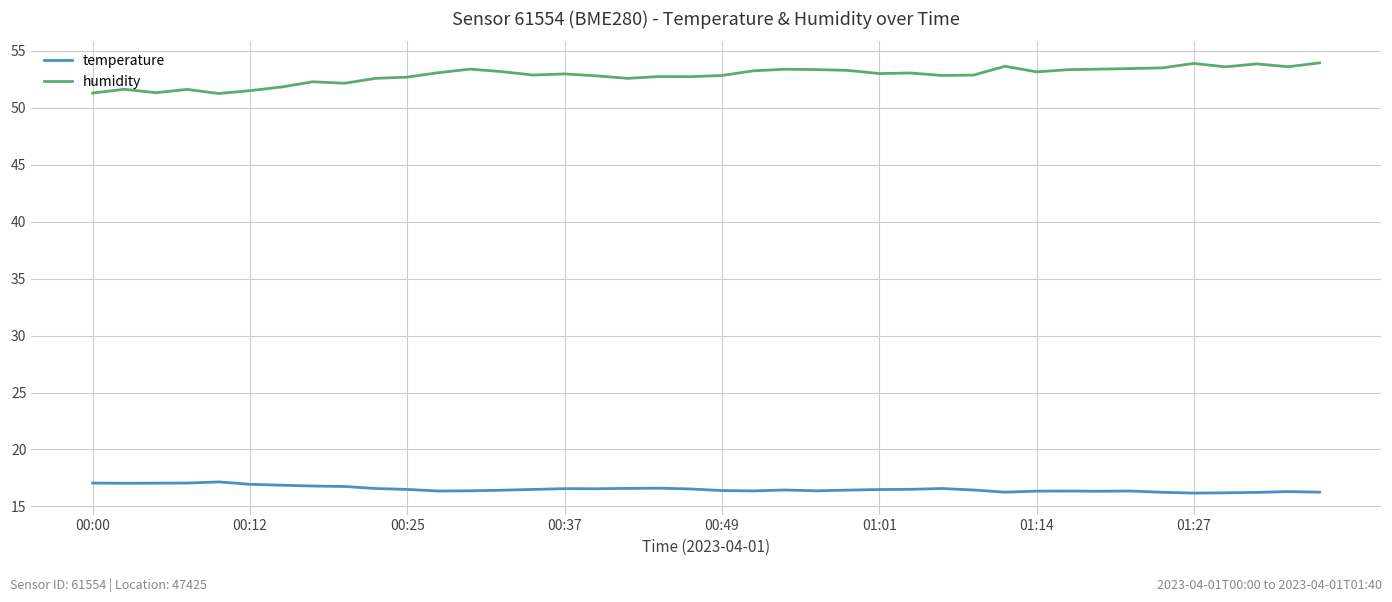

What is the greatest value displayed?

54.0